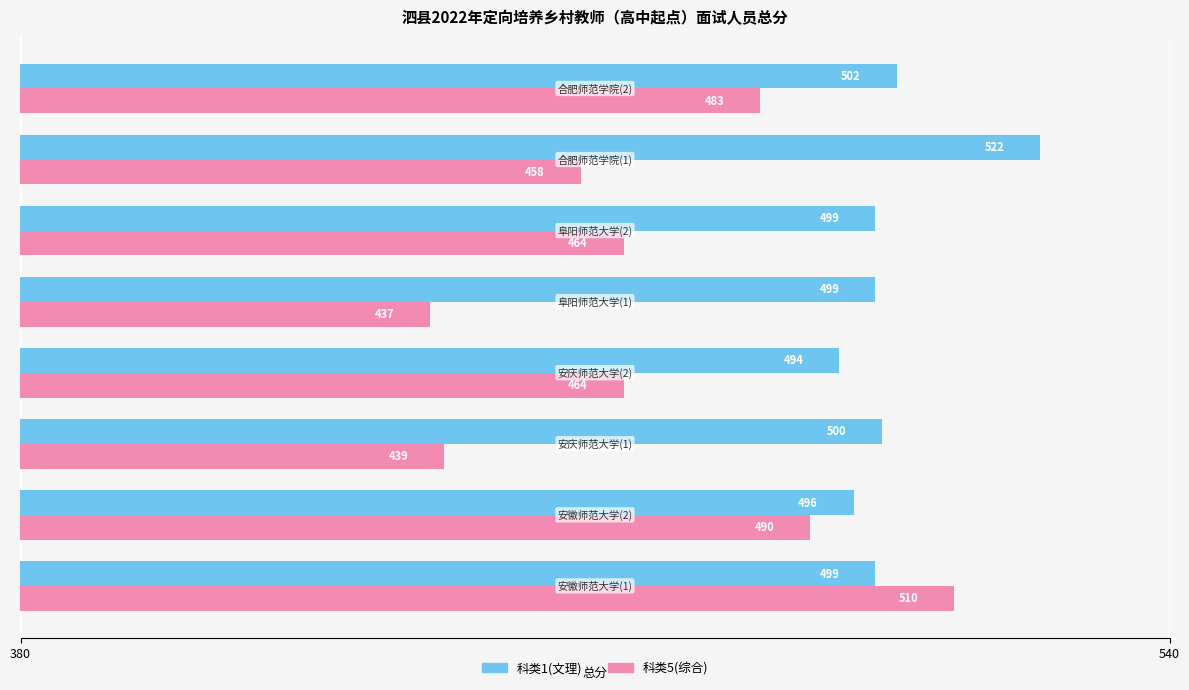

What is the smallest value displayed?

437